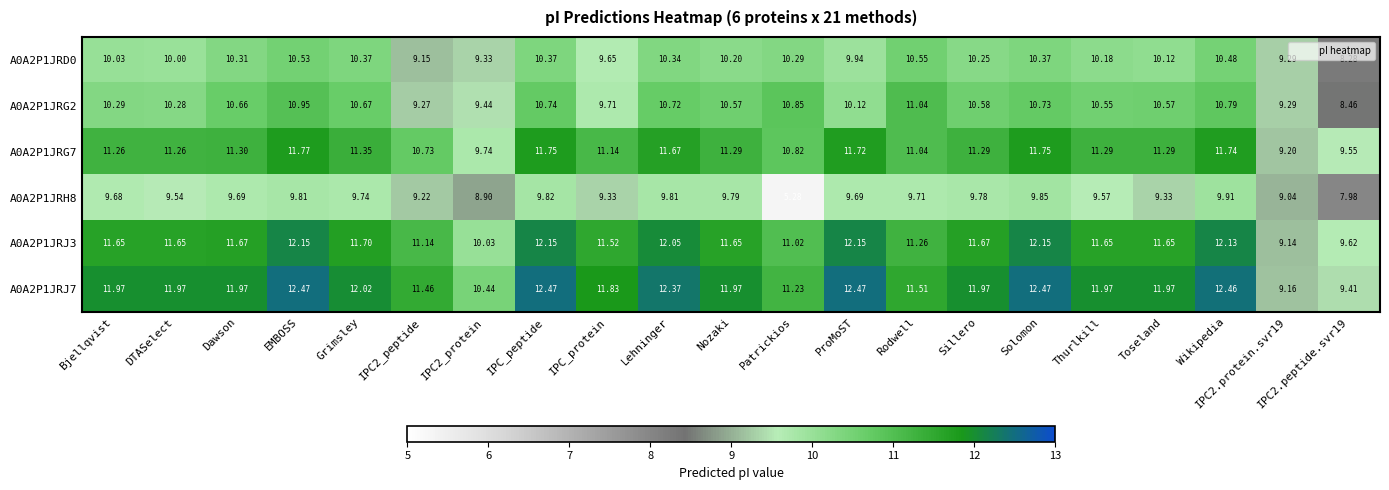

Which series has the largest total across all categories?

A0A2P1JRJ7